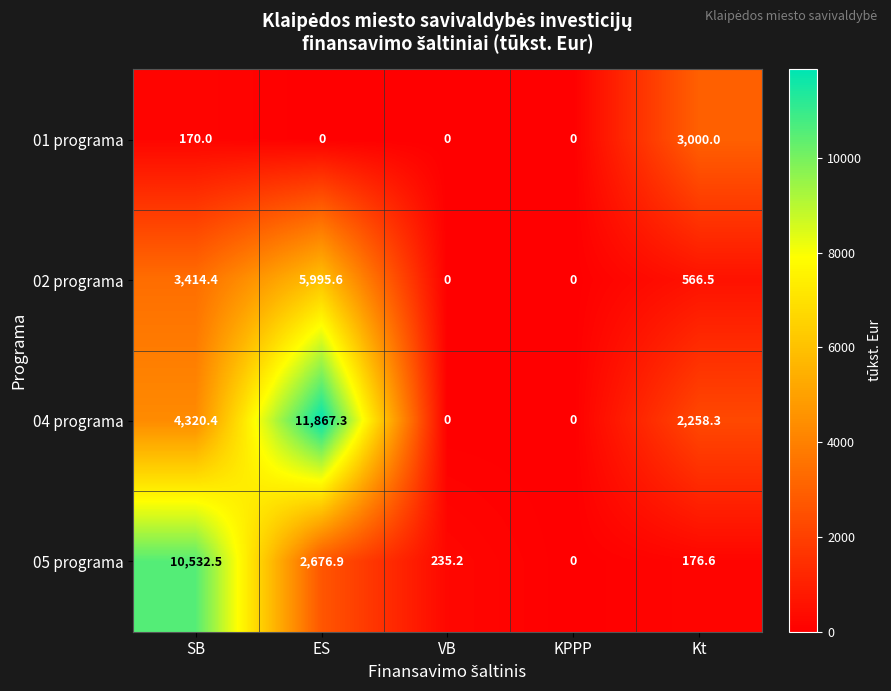

Reading left to right, transcribe all the data shown in this chart.

01 programa: SB=170.0	ES=0.0	VB=0.0	KPPP=0.0	Kt=3000.0
02 programa: SB=3414.4	ES=5995.6	VB=0.0	KPPP=0.0	Kt=566.5
04 programa: SB=4320.4	ES=11867.3	VB=0.0	KPPP=0.0	Kt=2258.3
05 programa: SB=10532.5	ES=2676.9	VB=235.2	KPPP=0.0	Kt=176.6